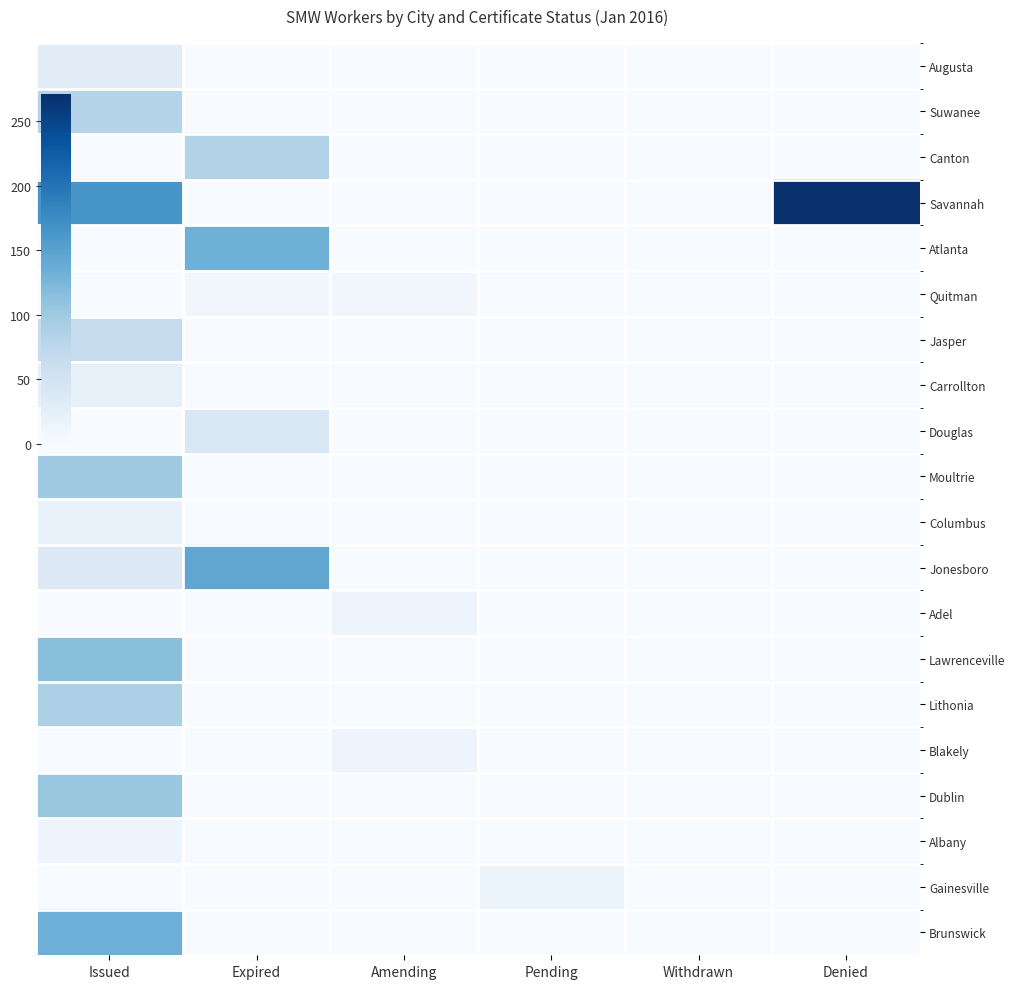

Reading right to left, list all the values displayed in this chart.

Augusta: Denied=0	Withdrawn=0	Pending=0	Amending=0	Expired=0	Issued=30
Suwanee: Denied=0	Withdrawn=0	Pending=0	Amending=0	Expired=0	Issued=81
Canton: Denied=0	Withdrawn=0	Pending=0	Amending=0	Expired=84	Issued=0
Savannah: Denied=271	Withdrawn=0	Pending=0	Amending=0	Expired=0	Issued=164
Atlanta: Denied=0	Withdrawn=0	Pending=0	Amending=0	Expired=133	Issued=0
Quitman: Denied=0	Withdrawn=0	Pending=0	Amending=9	Expired=9	Issued=0
Jasper: Denied=0	Withdrawn=0	Pending=0	Amending=0	Expired=0	Issued=66
Carrollton: Denied=0	Withdrawn=0	Pending=0	Amending=0	Expired=0	Issued=23
Douglas: Denied=0	Withdrawn=0	Pending=0	Amending=0	Expired=41	Issued=0
Moultrie: Denied=0	Withdrawn=0	Pending=0	Amending=0	Expired=0	Issued=100
Columbus: Denied=0	Withdrawn=0	Pending=0	Amending=0	Expired=0	Issued=18
Jonesboro: Denied=0	Withdrawn=0	Pending=0	Amending=0	Expired=144	Issued=34
Adel: Denied=0	Withdrawn=0	Pending=0	Amending=13	Expired=0	Issued=0
Lawrenceville: Denied=0	Withdrawn=0	Pending=0	Amending=0	Expired=0	Issued=115
Lithonia: Denied=0	Withdrawn=0	Pending=0	Amending=0	Expired=0	Issued=89
Blakely: Denied=0	Withdrawn=0	Pending=0	Amending=13	Expired=0	Issued=0
Dublin: Denied=0	Withdrawn=0	Pending=0	Amending=0	Expired=0	Issued=104
Albany: Denied=0	Withdrawn=0	Pending=0	Amending=0	Expired=0	Issued=13
Gainesville: Denied=0	Withdrawn=0	Pending=14	Amending=0	Expired=0	Issued=0
Brunswick: Denied=0	Withdrawn=0	Pending=0	Amending=0	Expired=0	Issued=134